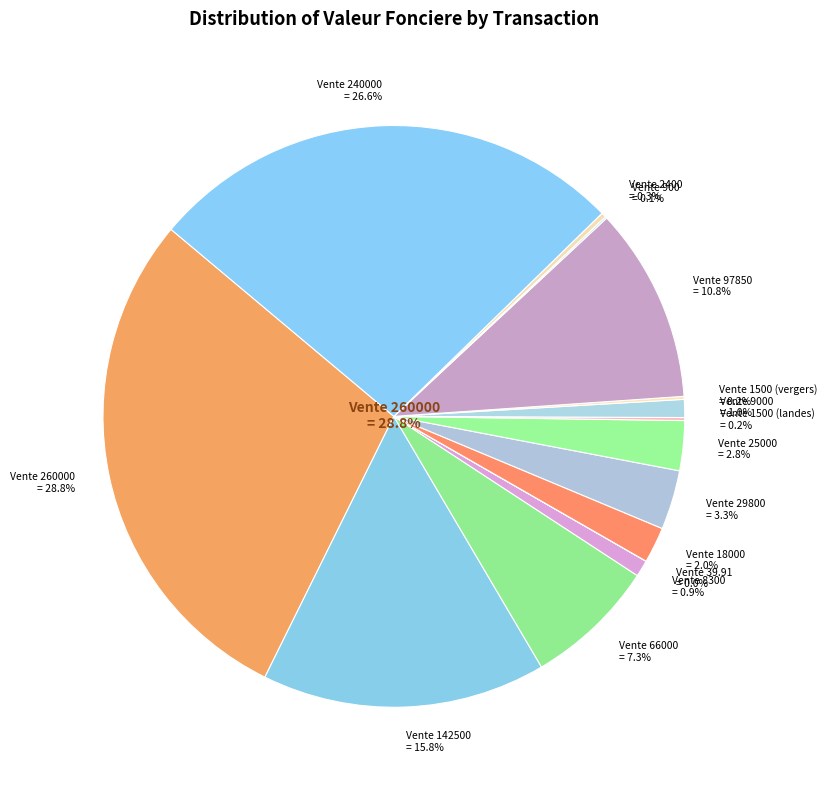

To the nearest percent, what is the difference between the Vente 240000 and Vente 18000 slice percentages?

25%